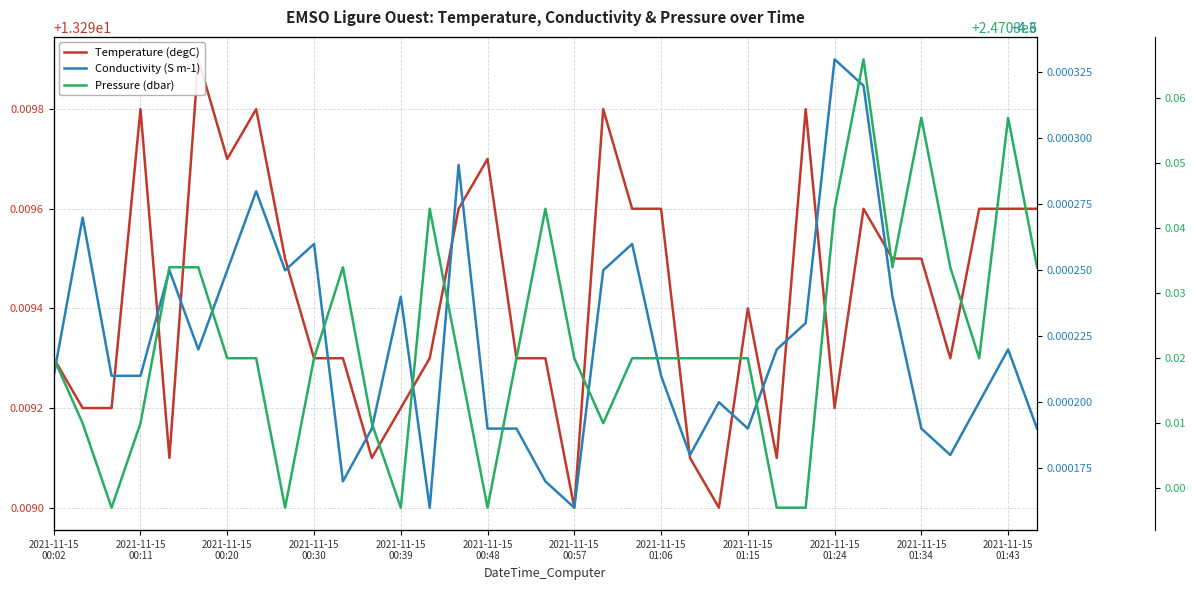

List the series in order of their peak value, highest first.

Pressure (dbar), Temperature (degC), Conductivity (S m-1)